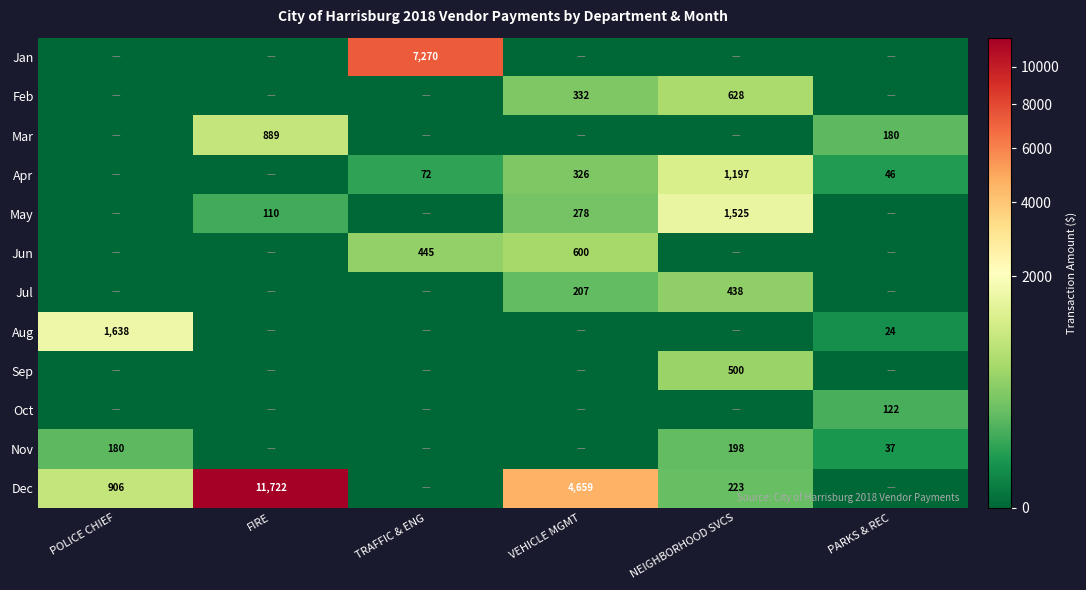

The Feb series shows 591 at VEHICLE MGMT. True or false?

False